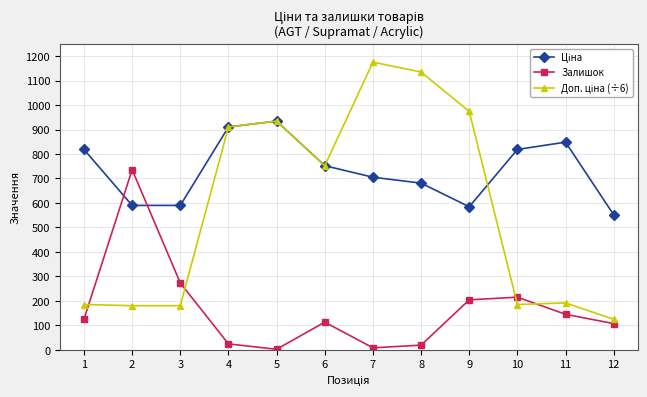

What is the difference between the highest and lowest values at 9?

770.0